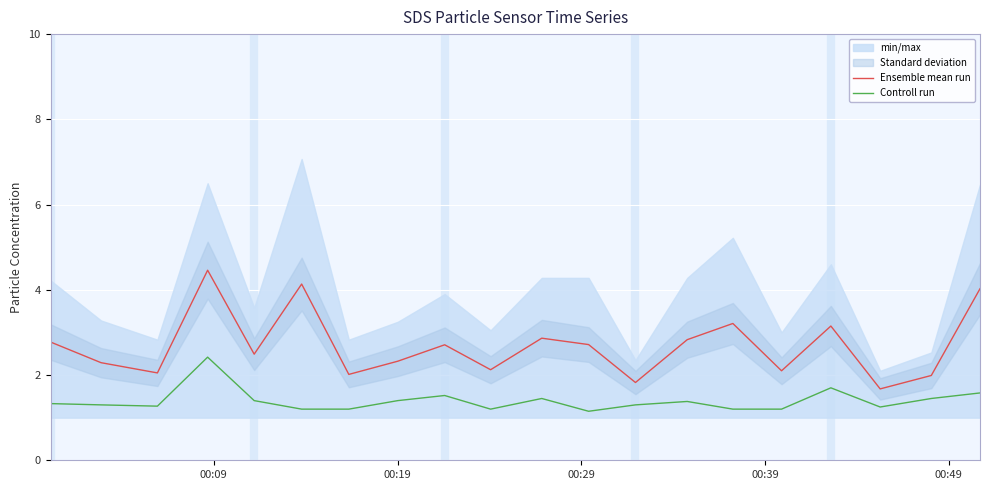

True or false: Controll run and Ensemble mean run intersect in this chart.

False